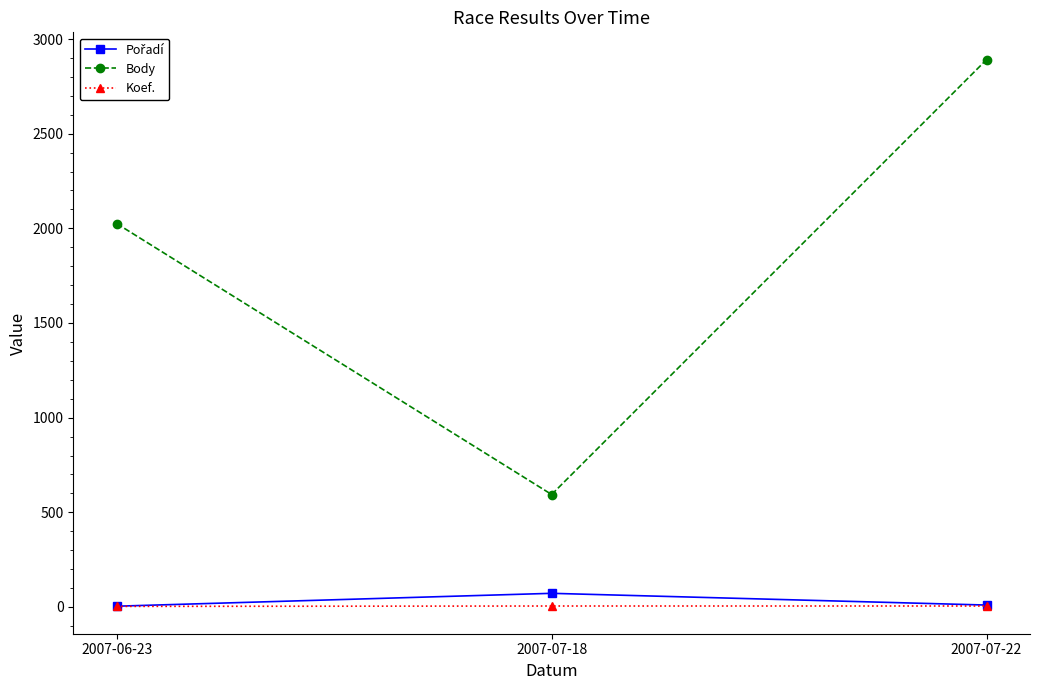

Which series has the largest total across all categories?

Body